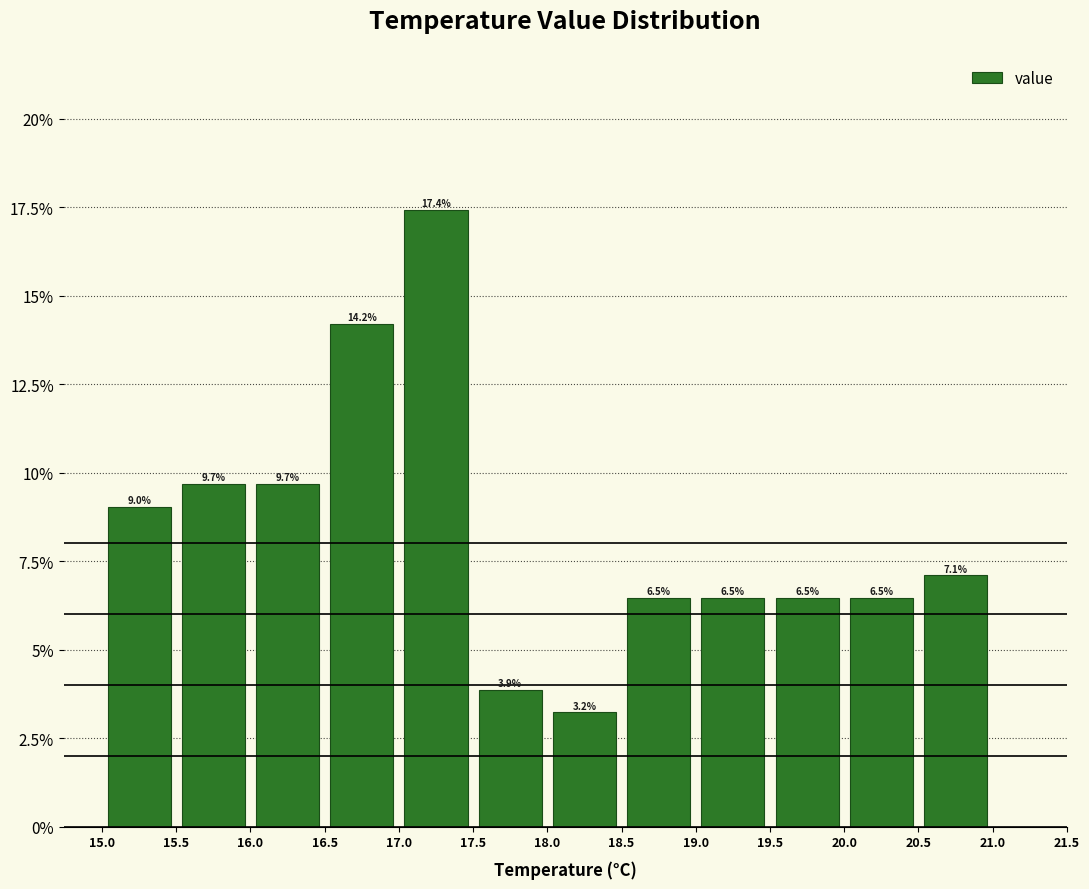

How tall is the bar that spans 17.5 to 18.0 on the x-axis?

3.9